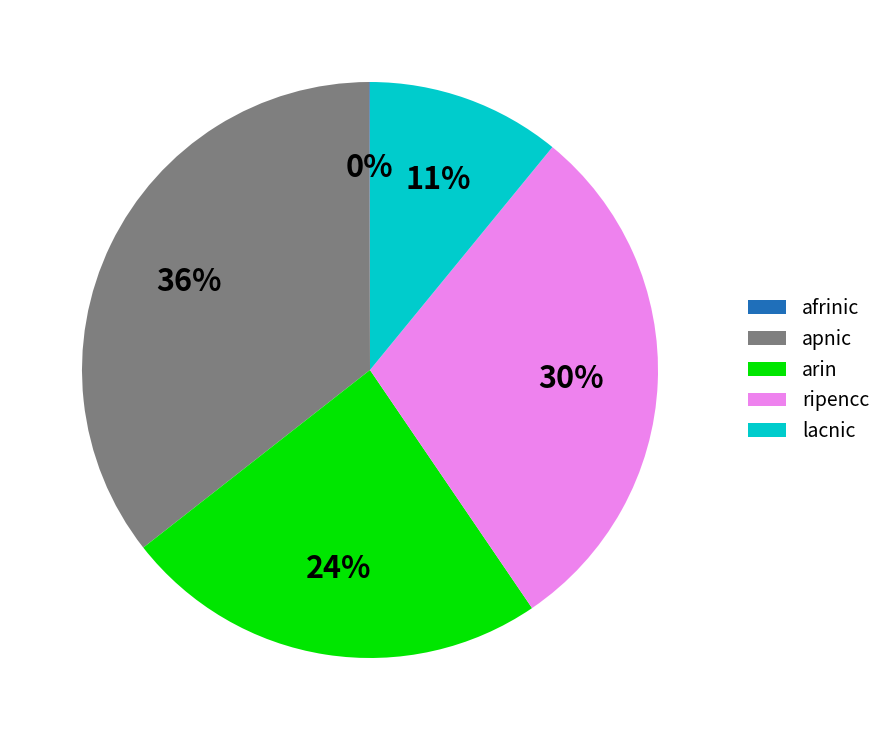

Does ripencc represent more than half of the total?

No